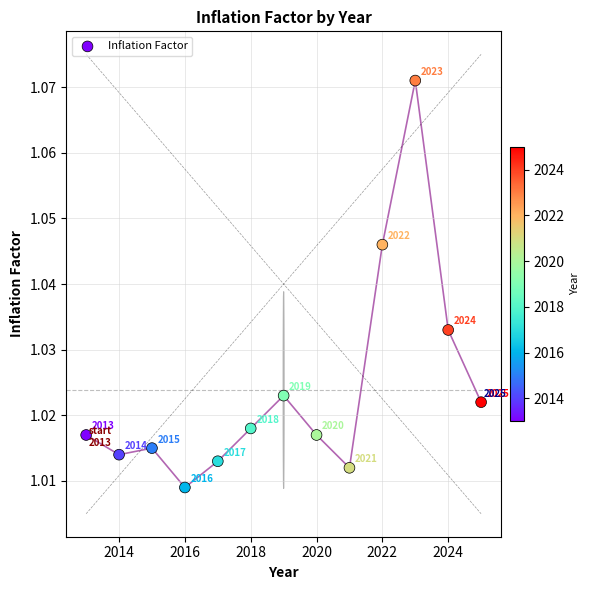

What is the range of X values (max minus min)?

12.0